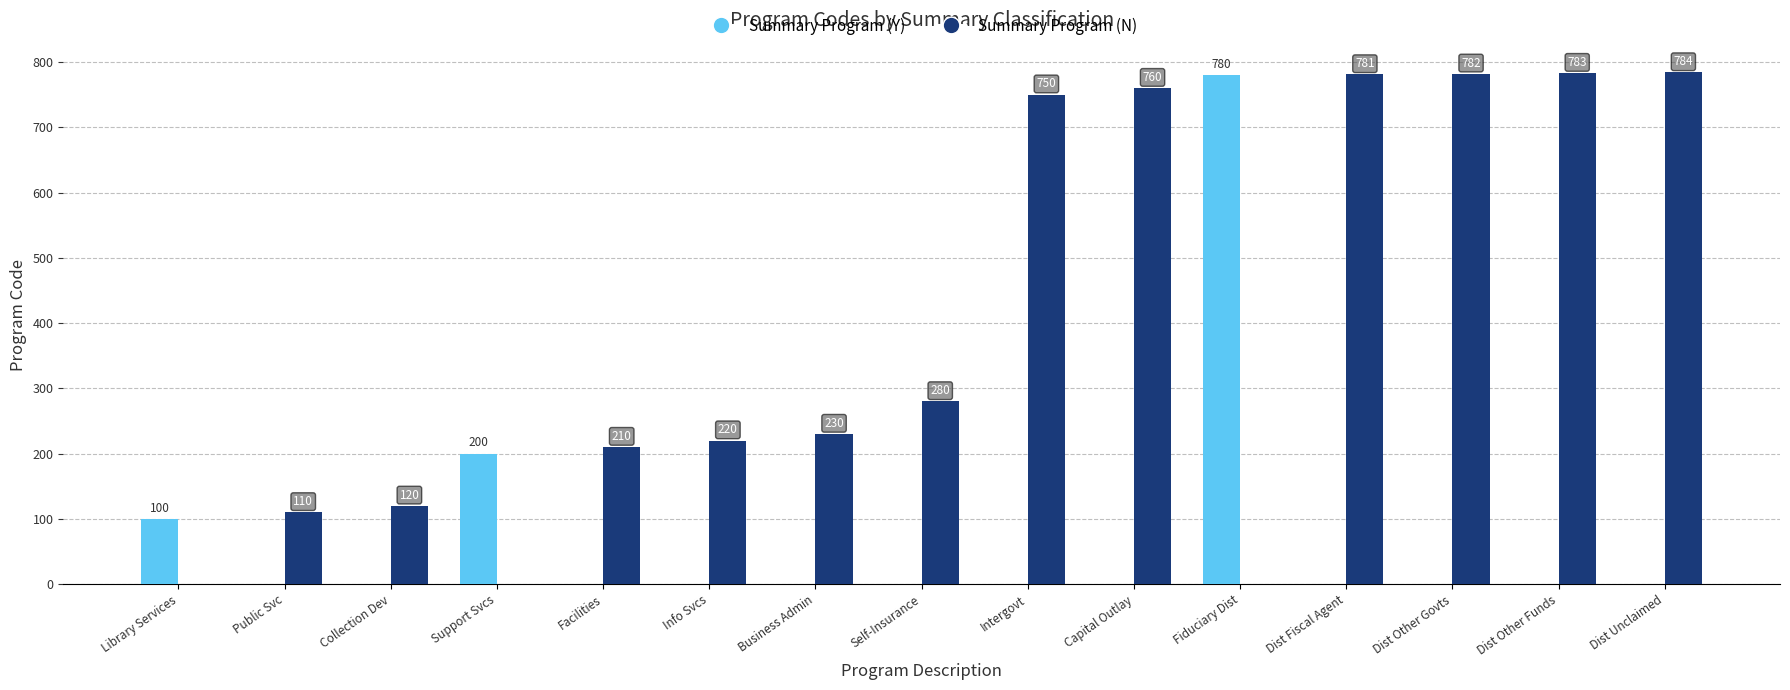

At which label is Summary Program (Y) closest to 390?

Support Svcs